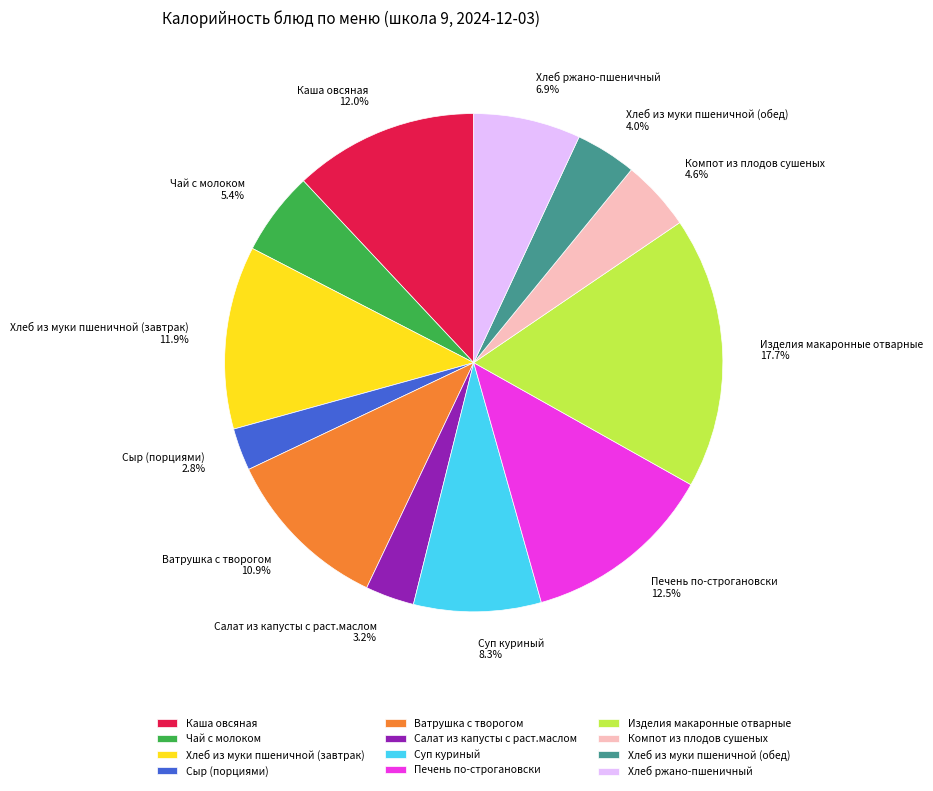

Approximately how many times larger is the value at Салат из капусты с раст.маслом compared to Ватрушка с творогом?

0.3